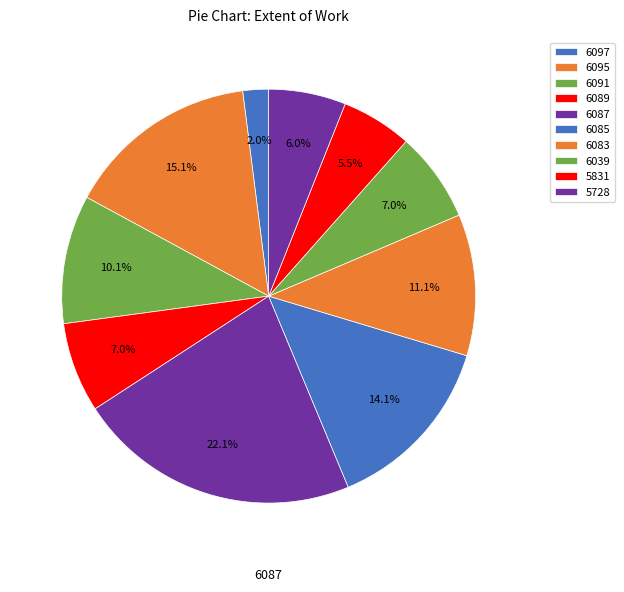

The 6085 slice represents 14% of the pie. True or false?

True